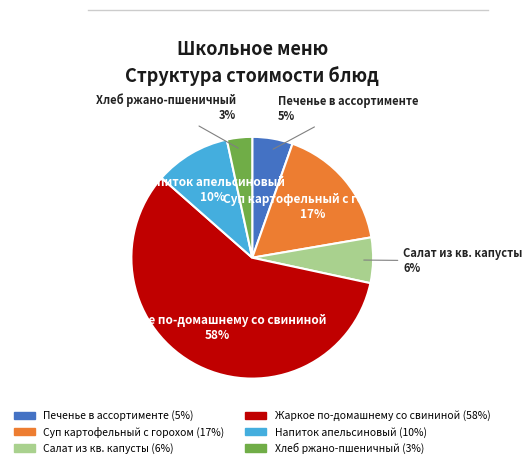

Approximately how many times larger is the value at Суп картофельный с горохом compared to Напиток апельсиновый?

1.7